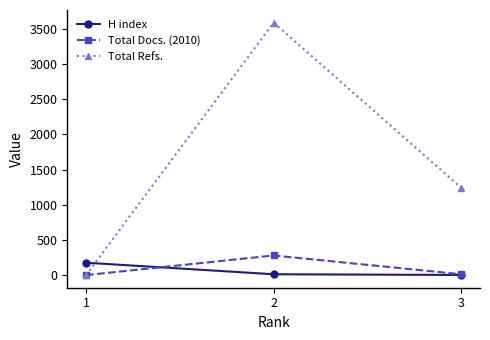

List the series in order of their peak value, lowest first.

H index, Total Docs. (2010), Total Refs.